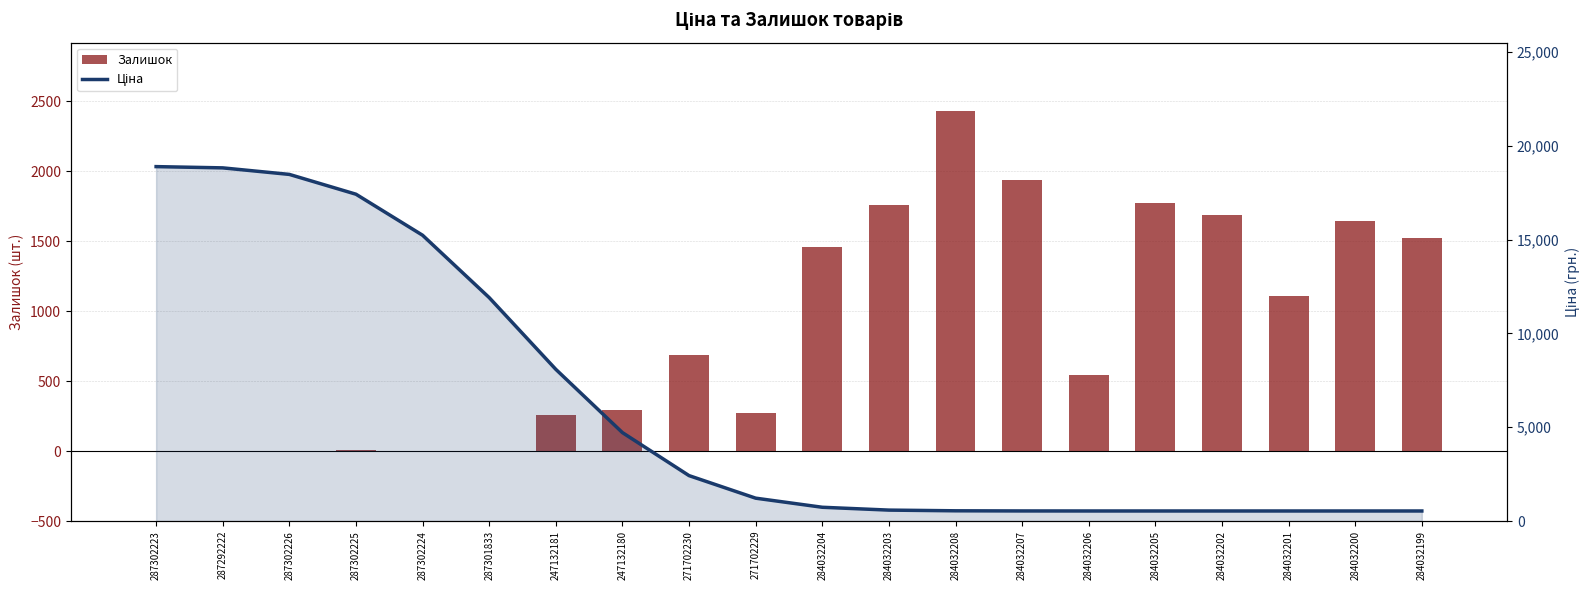

What is the label of the 1st bar from the right?

284032199